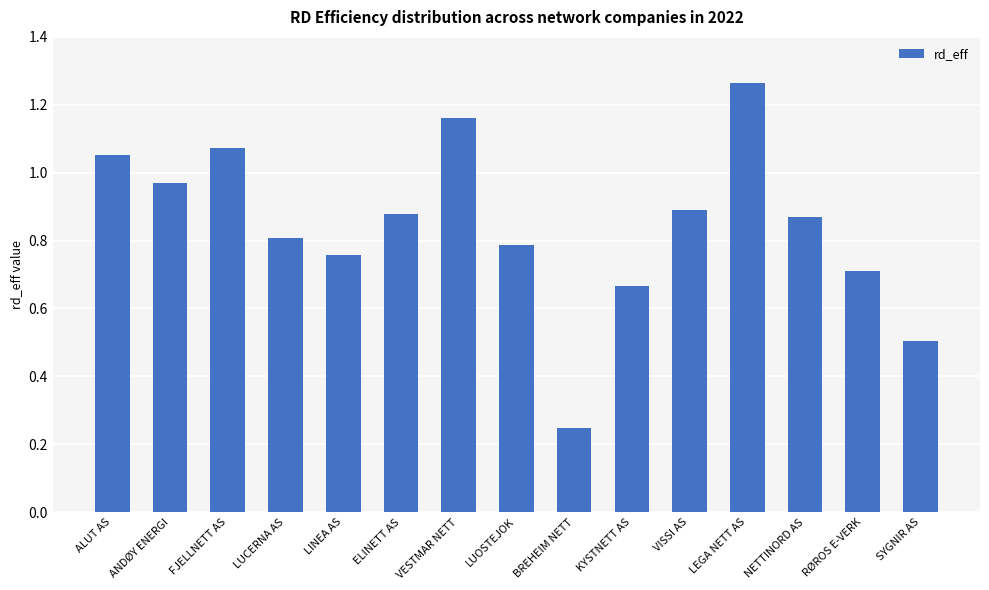

What position from the right is ALUT AS?

15